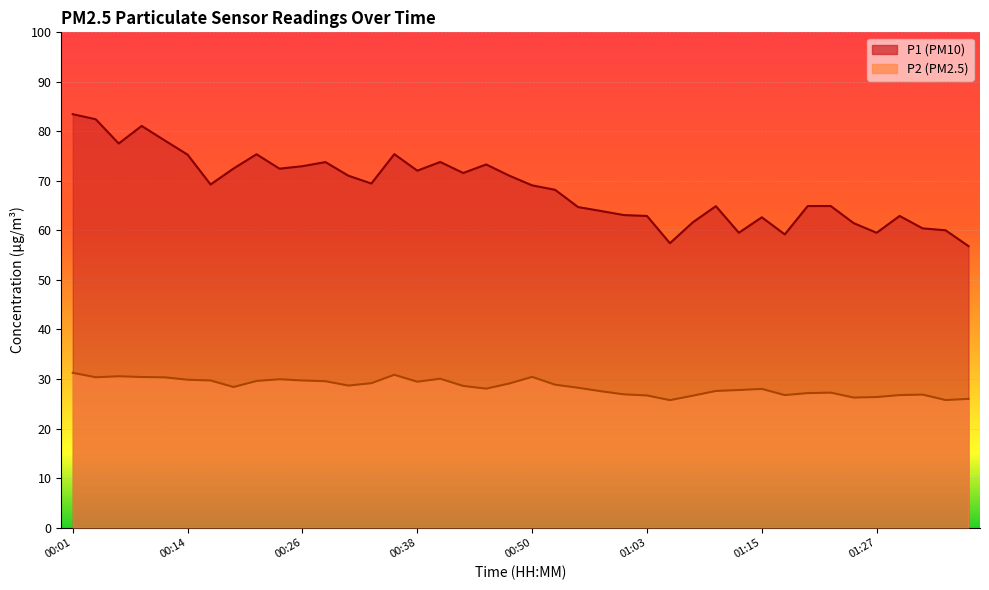

Which series has the largest range (max minus min)?

P1